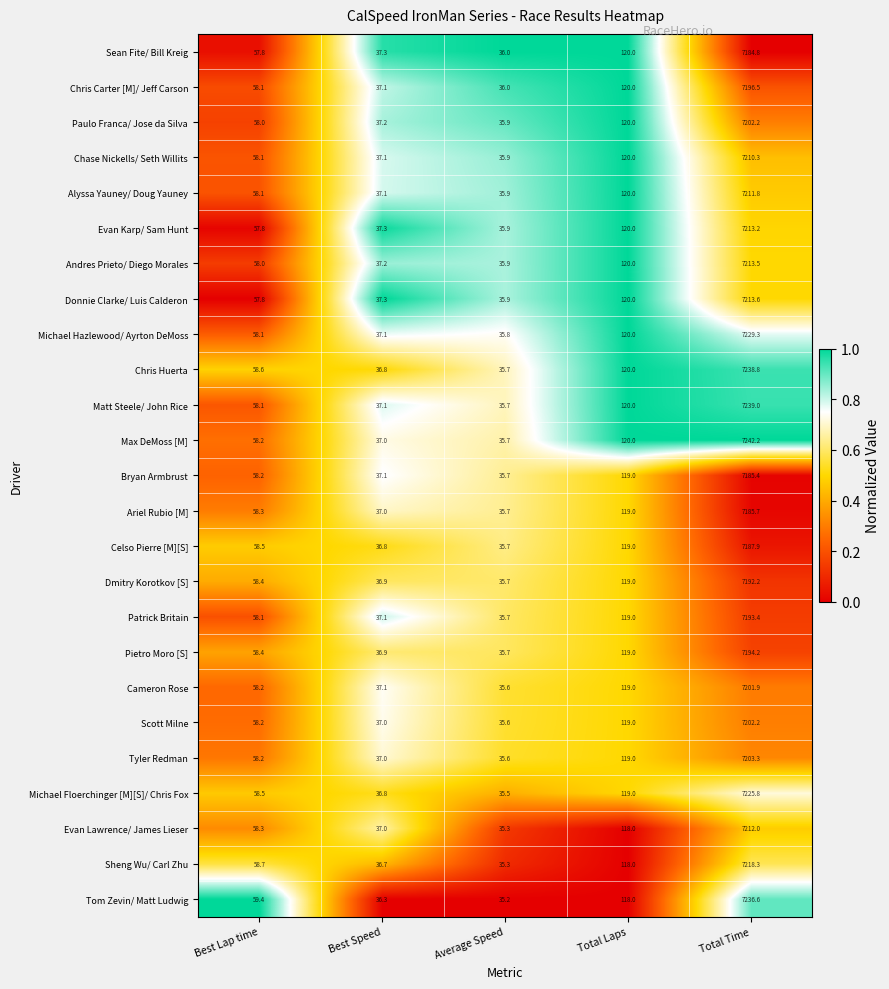

Is it true that Andres Prieto/ Diego Morales equals 7213.5 at Total Time?

True